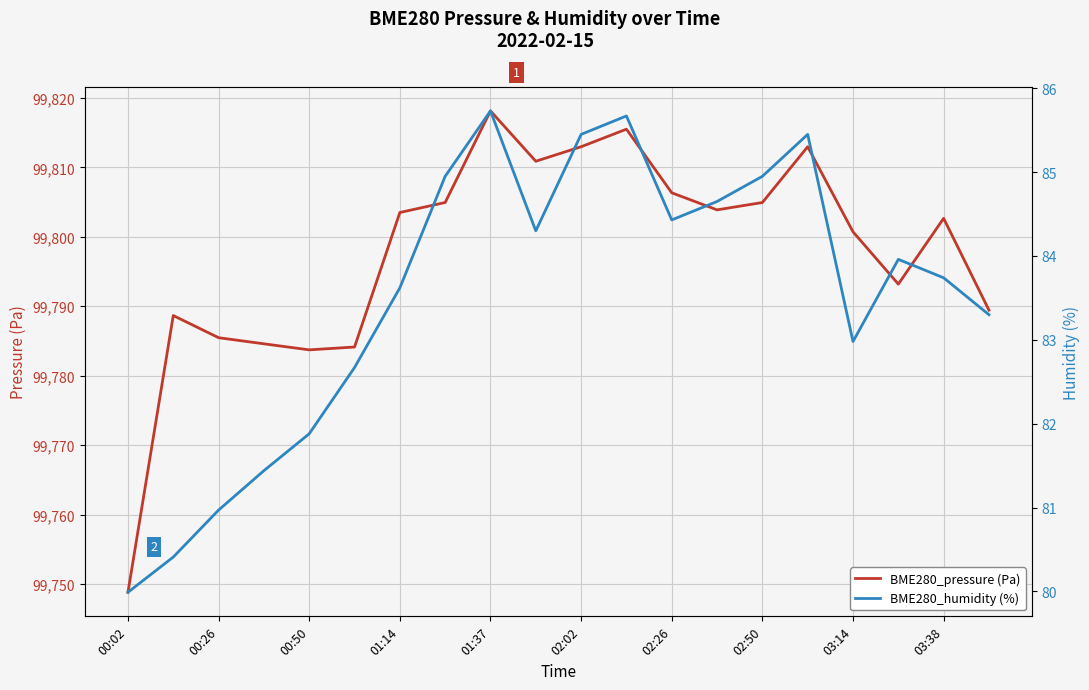

How many data points in BME280_humidity (%) are less than 83?

7